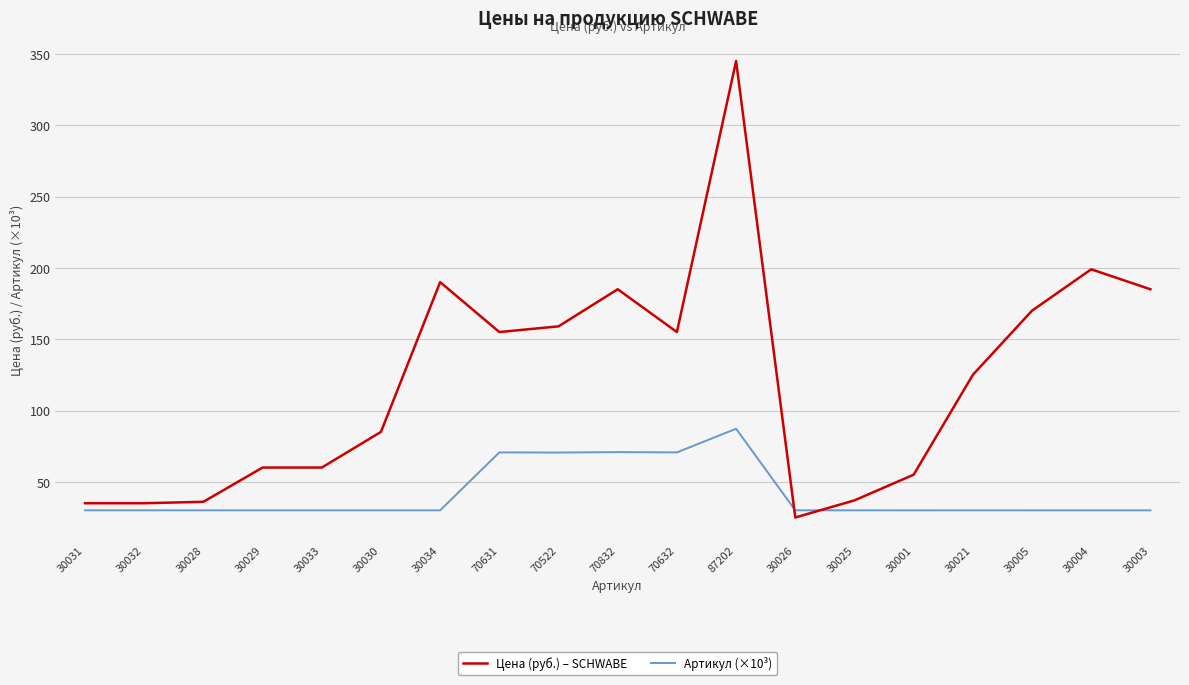

Rank the series by their maximum value, from lowest to highest.

Артикул (×10³), Цена (руб.) – SCHWABE